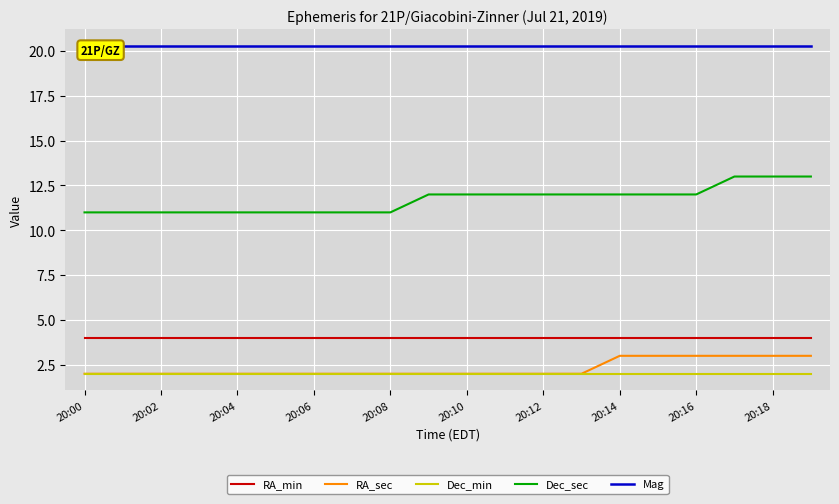

The value of RA_min at 20:10 is 4. True or false?

True